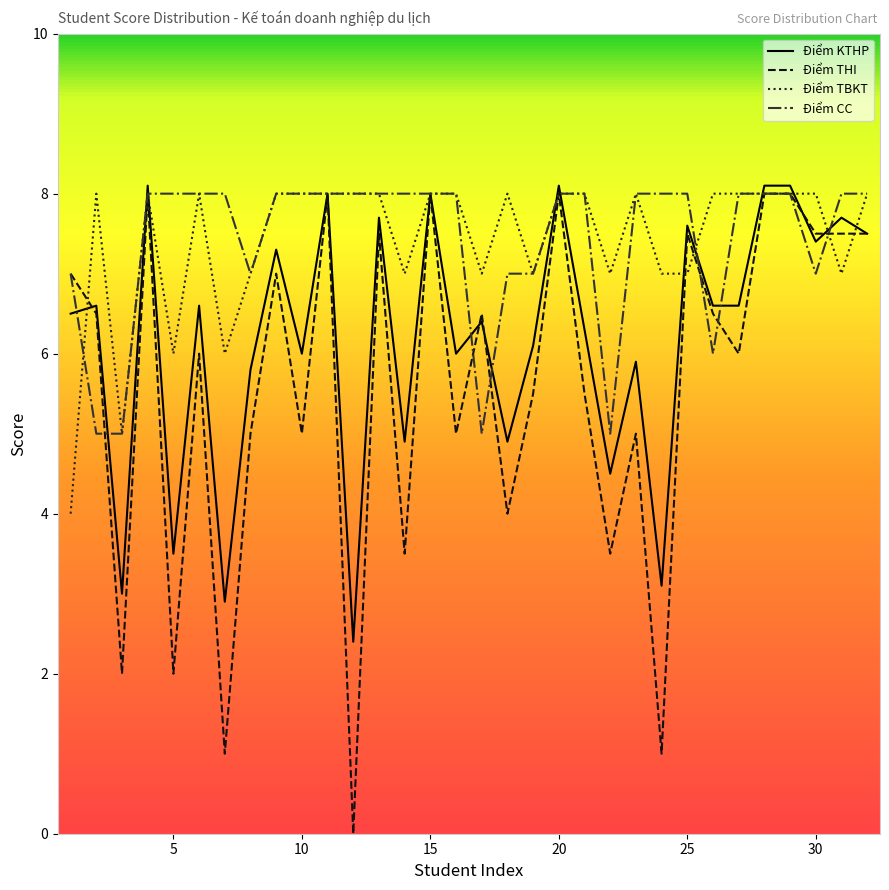

Which series has the largest range (max minus min)?

Điểm THI